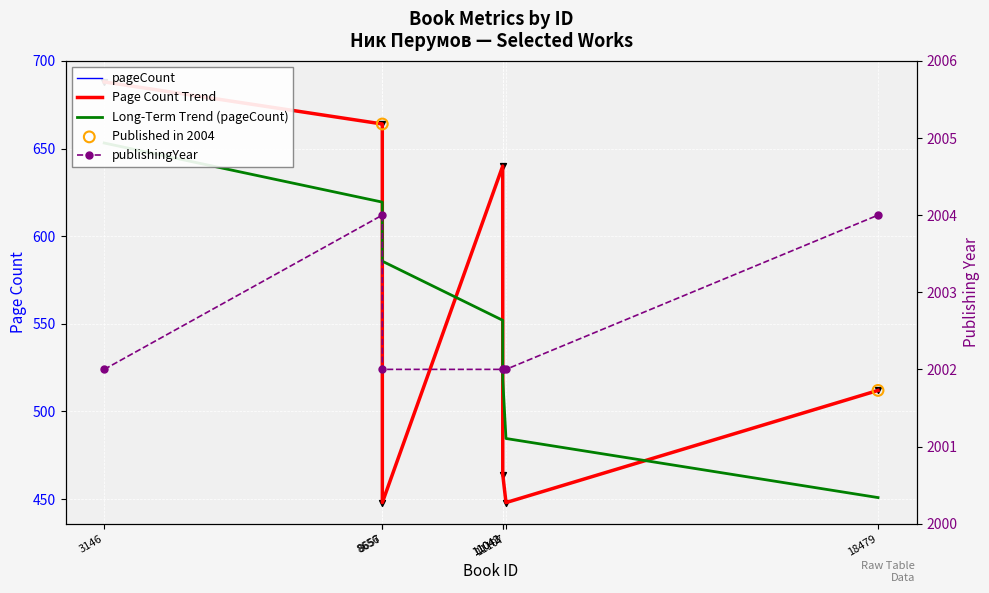

Which series has the largest total across all categories?

publishingYear